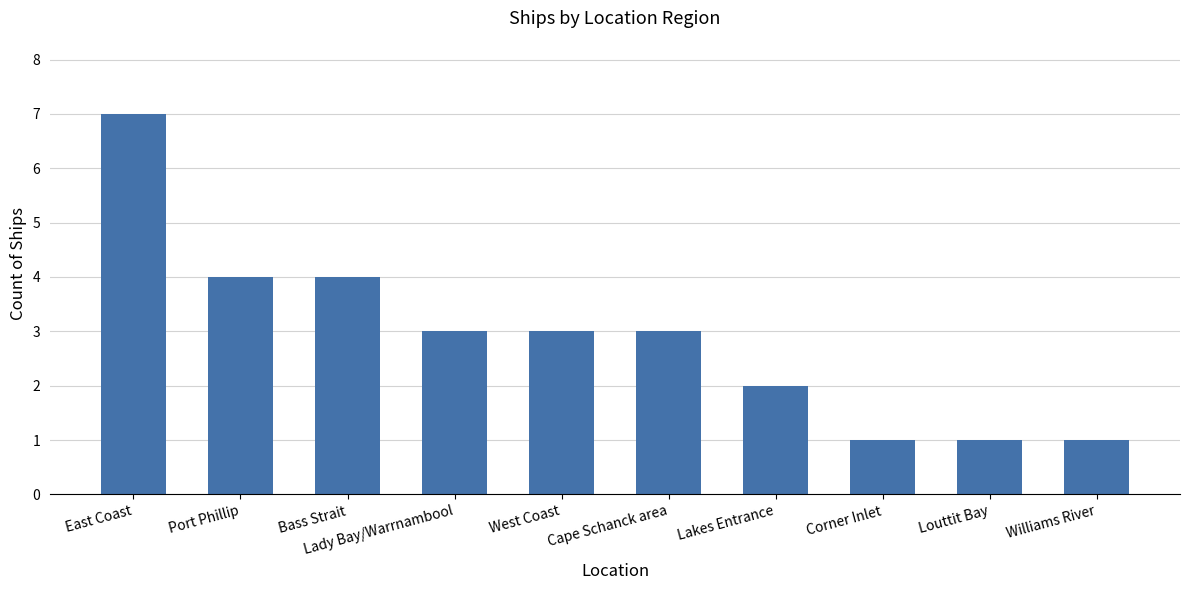

Count the number of categories in the chart.

10